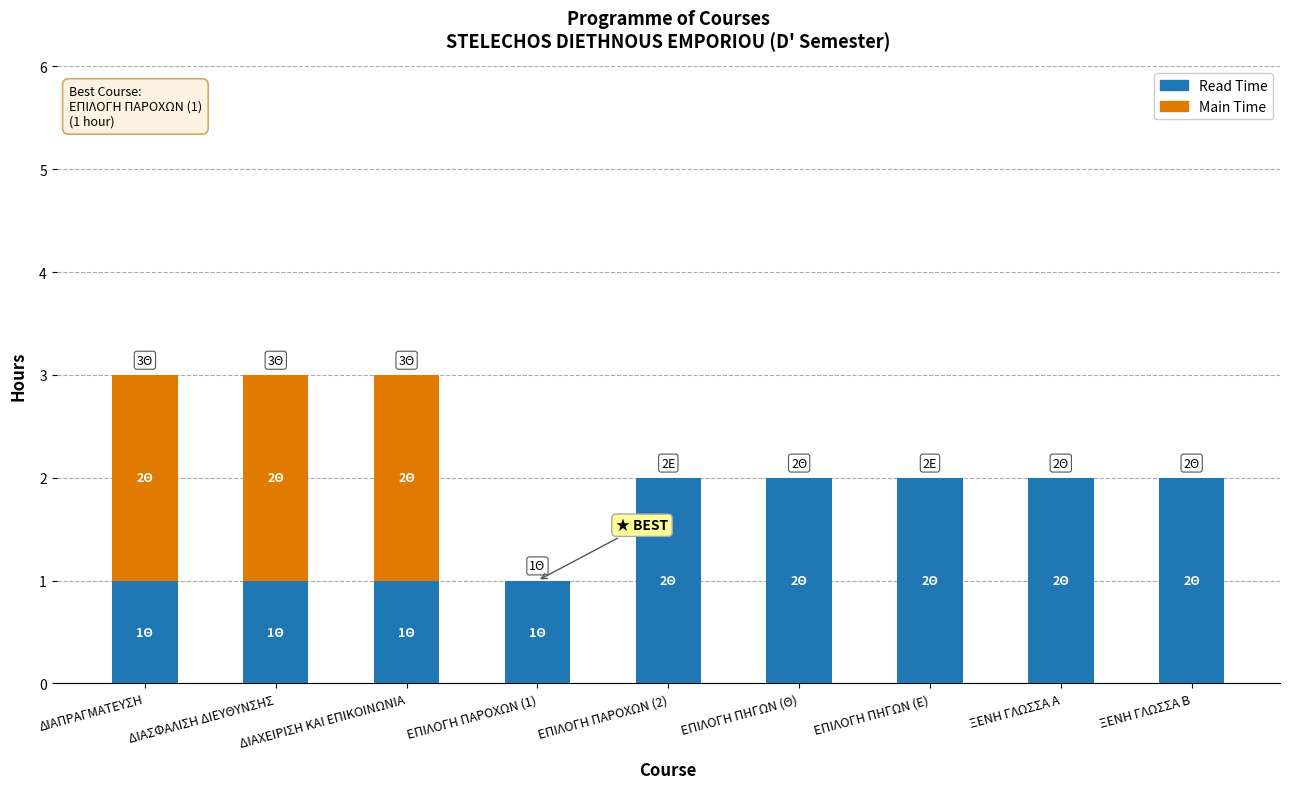

What is the sum of the Read Time values at ΞΕΝΗ ΓΛΩΣΣΑ Β and ΞΕΝΗ ΓΛΩΣΣΑ Α?

4